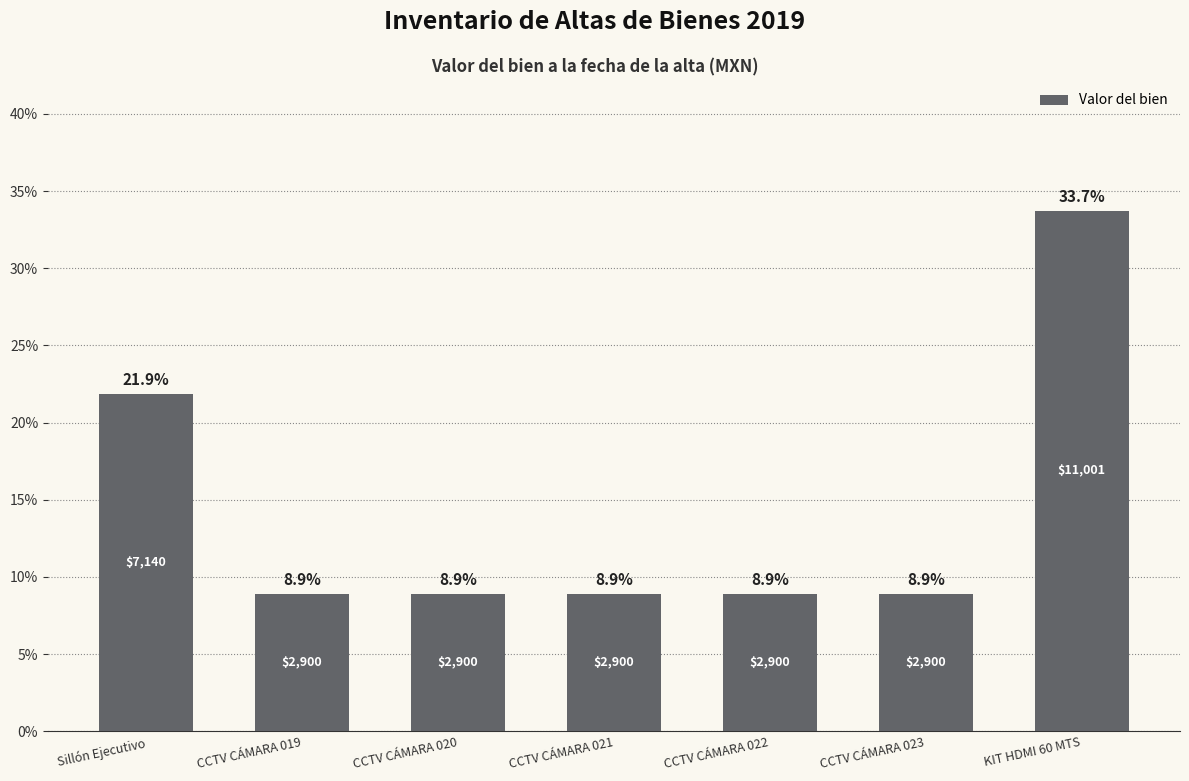

Reading left to right, what are all the values shown in this chart?

Sillón Ejecutivo=21.9	CCTV CÁMARA 019=8.9	CCTV CÁMARA 020=8.9	CCTV CÁMARA 021=8.9	CCTV CÁMARA 022=8.9	CCTV CÁMARA 023=8.9	KIT HDMI 60 MTS=33.7